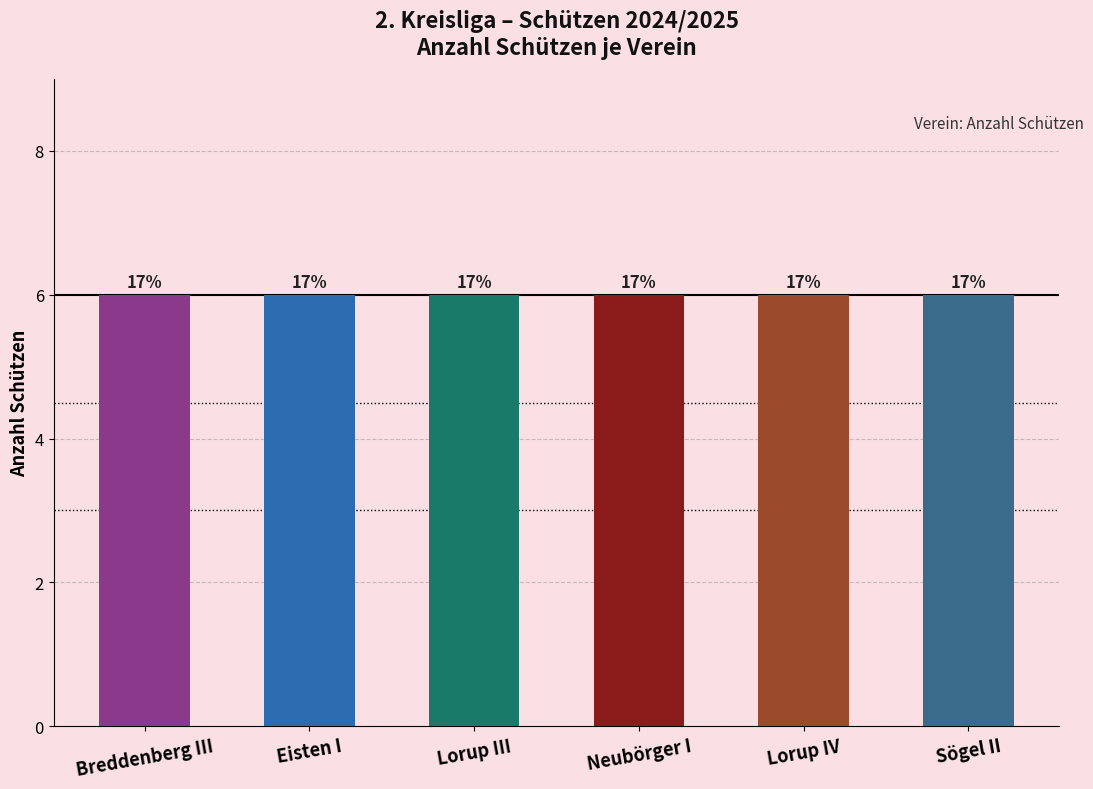

What is the highest value of the Lorup III series?

6